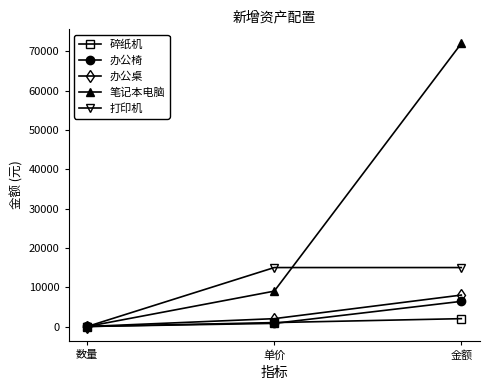

How many 笔记本电脑 values are between 8 and 72000?

3